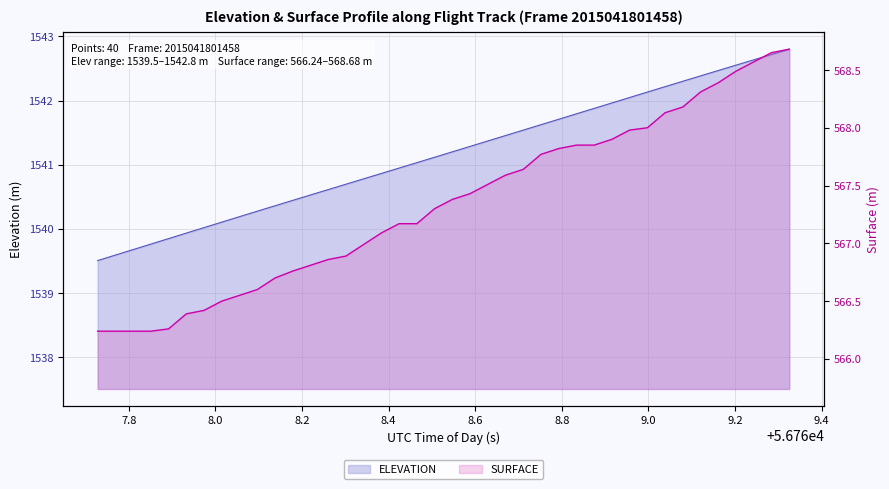

How many values in the SURFACE series are below 567?

16